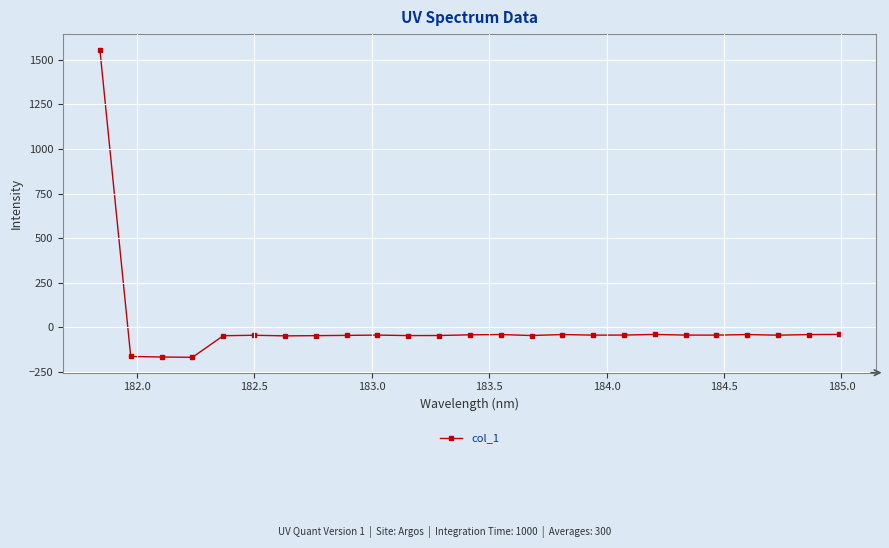

What is the value of the 11th point from the left?

-45.5